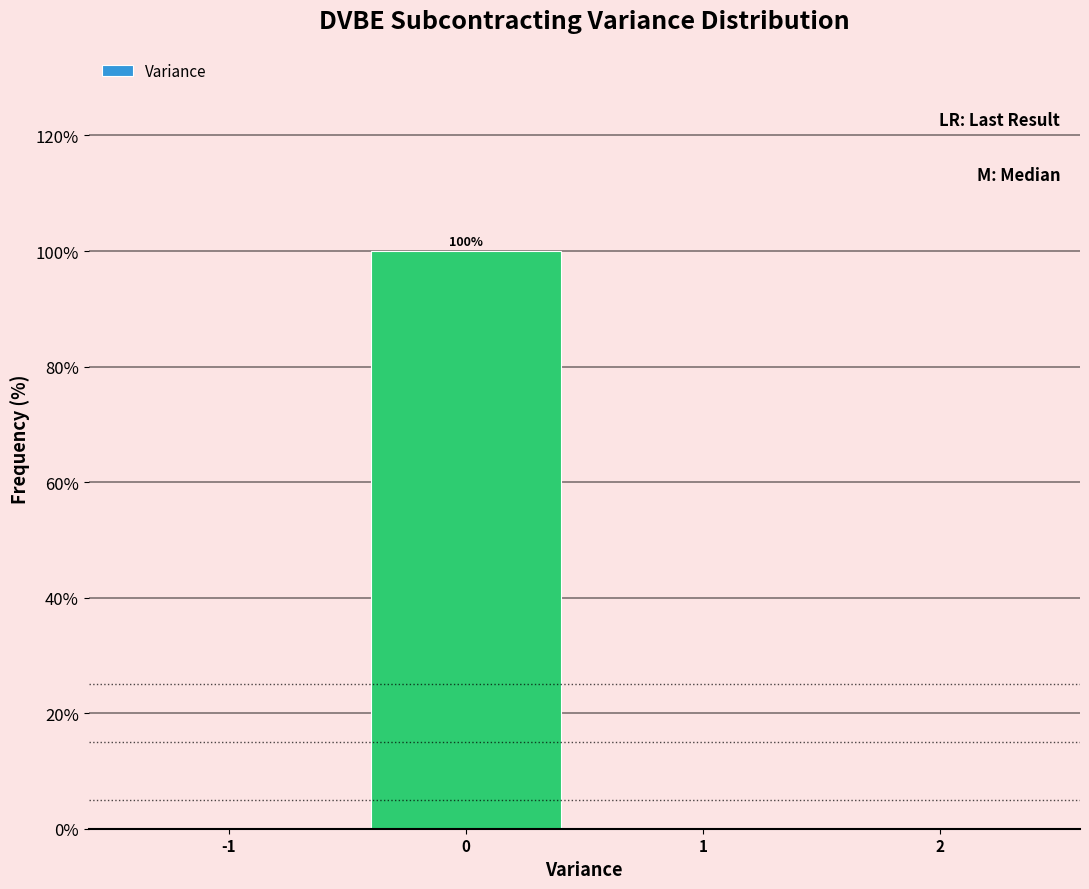

Which range on the x-axis has the tallest bar?

-0.5 to 0.5